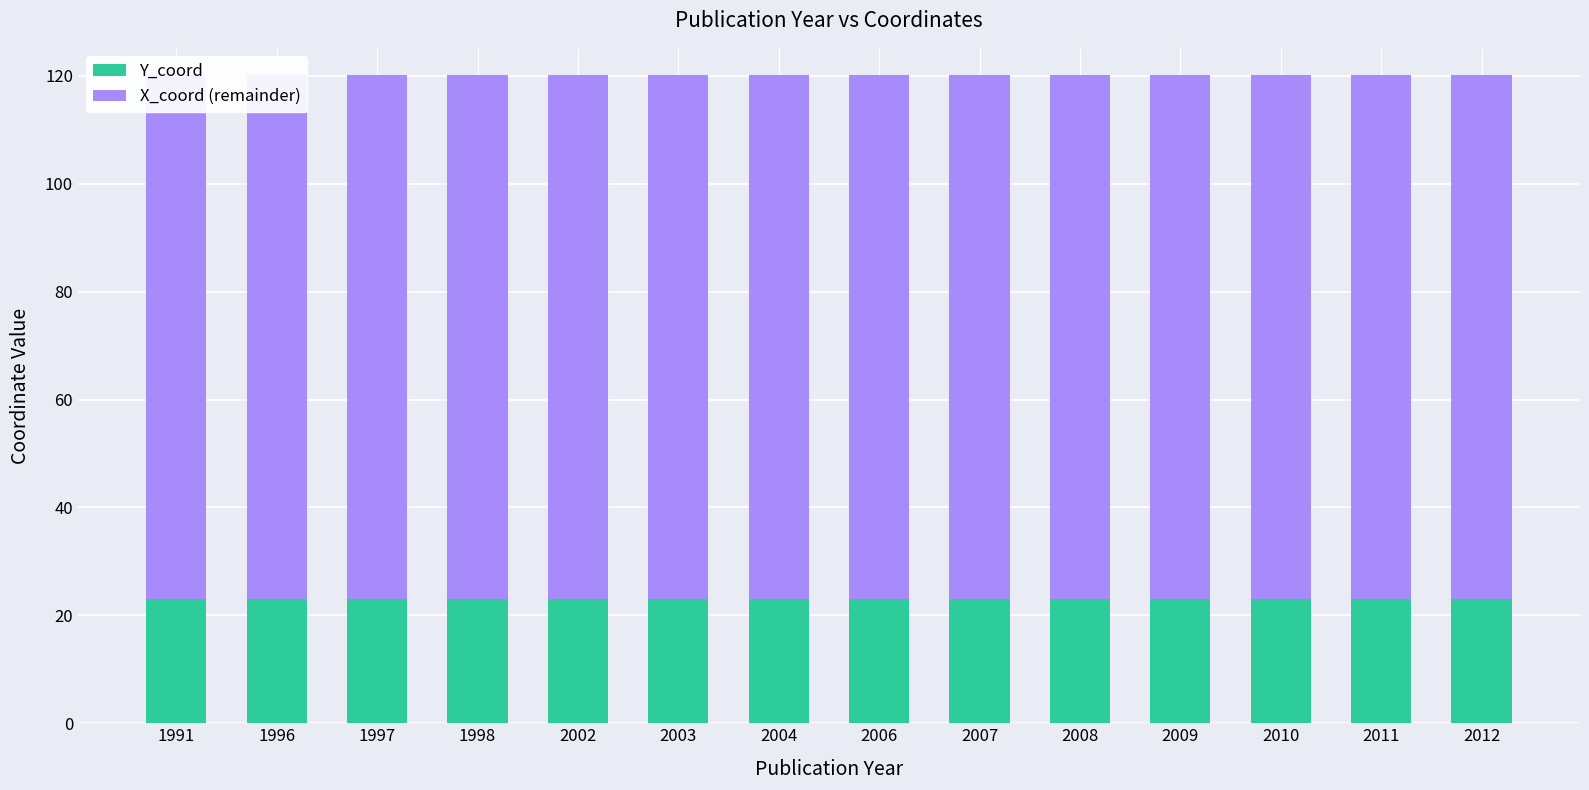

Is the value of X_coord (remainder) at 2004 greater than the value of Y_coord at 2003?

Yes